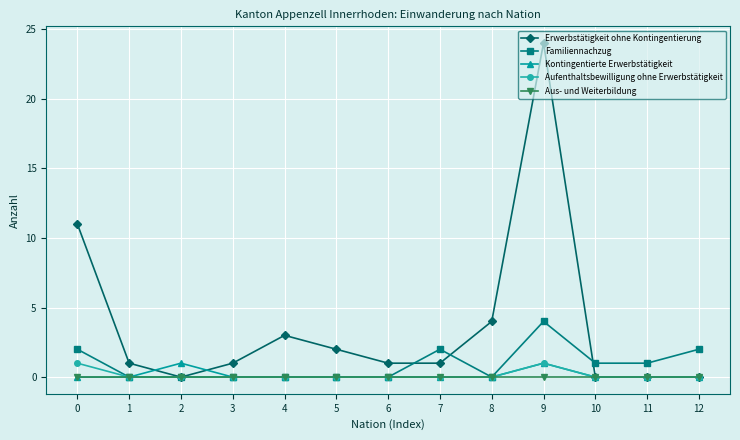

How many lines are shown in the chart?

5